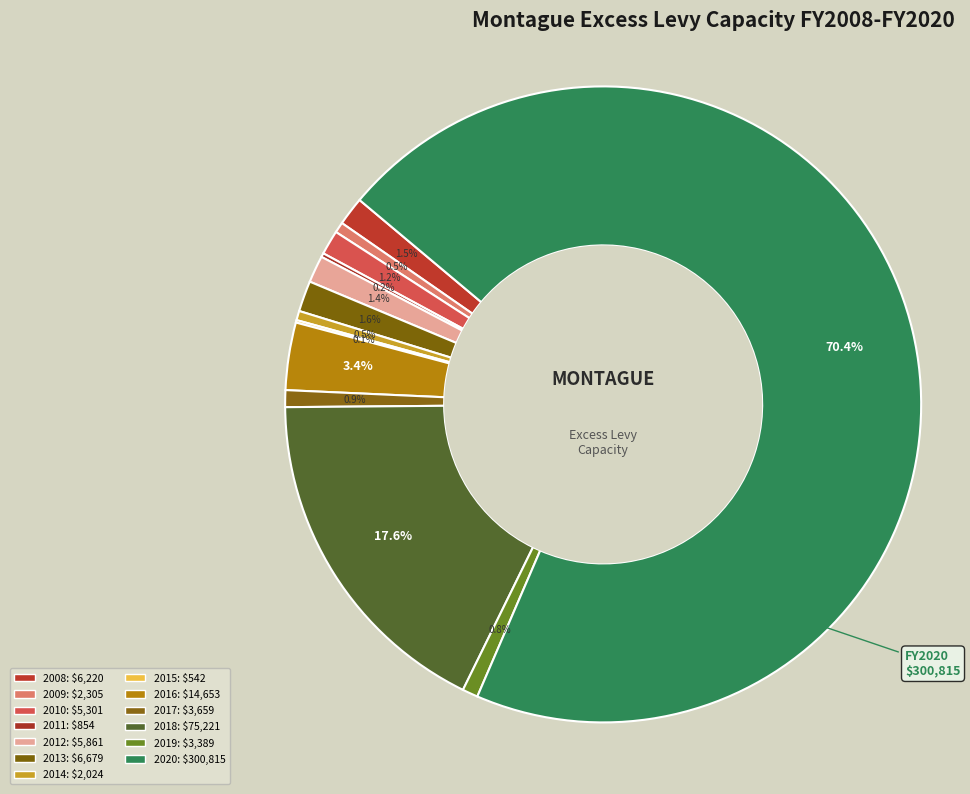

What is the change in value from 2018 to 2020?

+225594.4